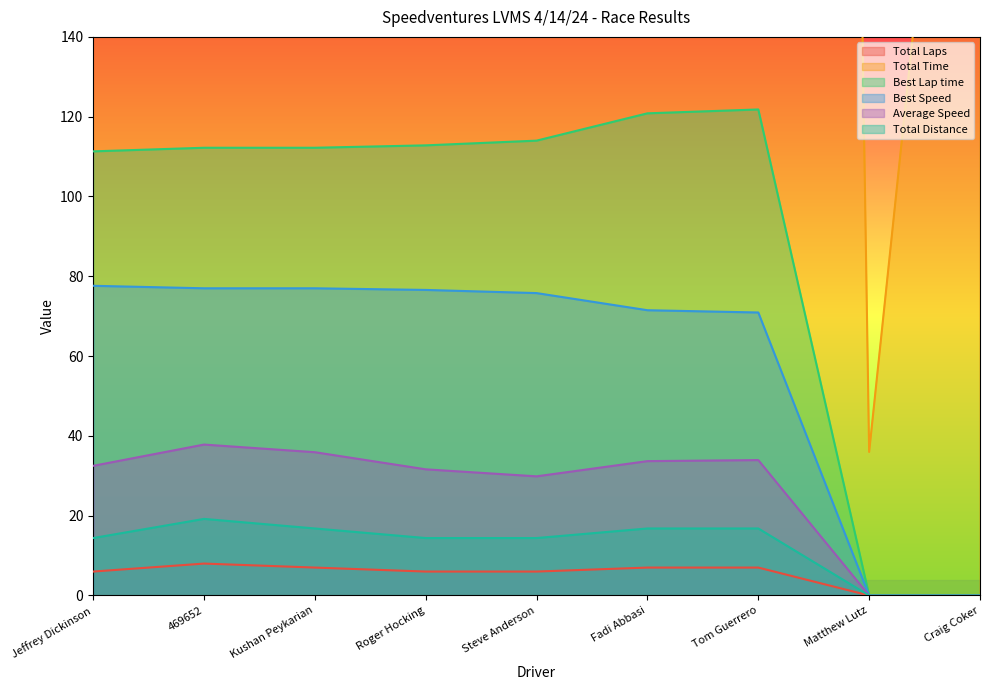

What is the label of the 1st point from the right?

Craig Coker